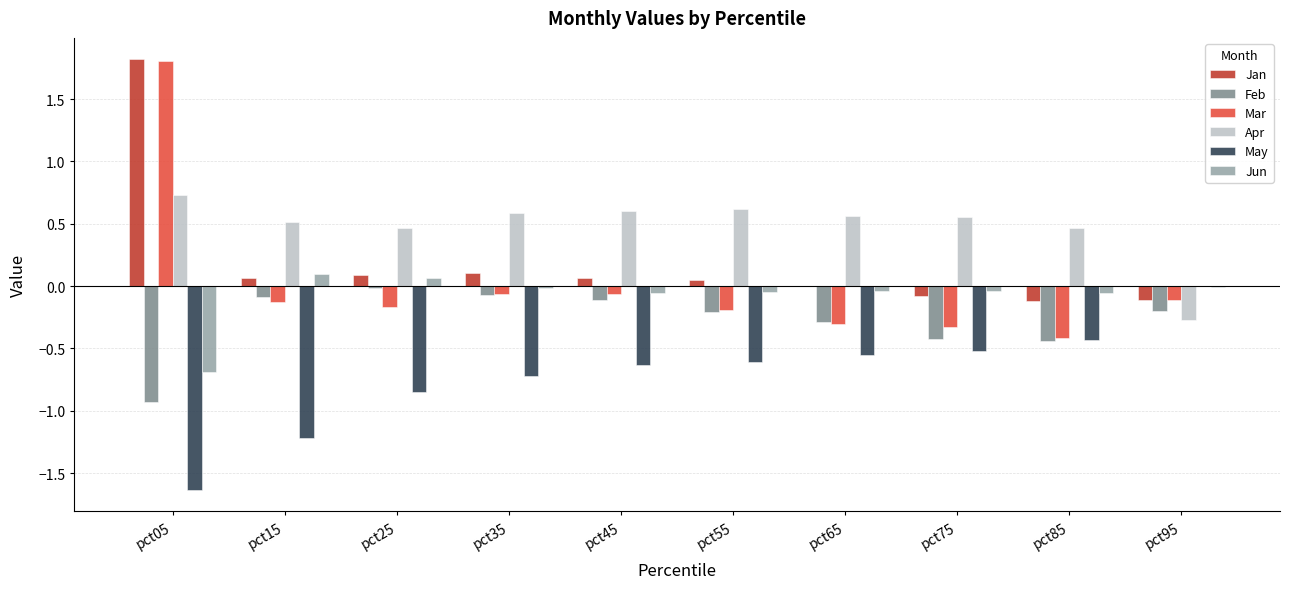

Is it true that Apr equals 0.6 at pct75?

True